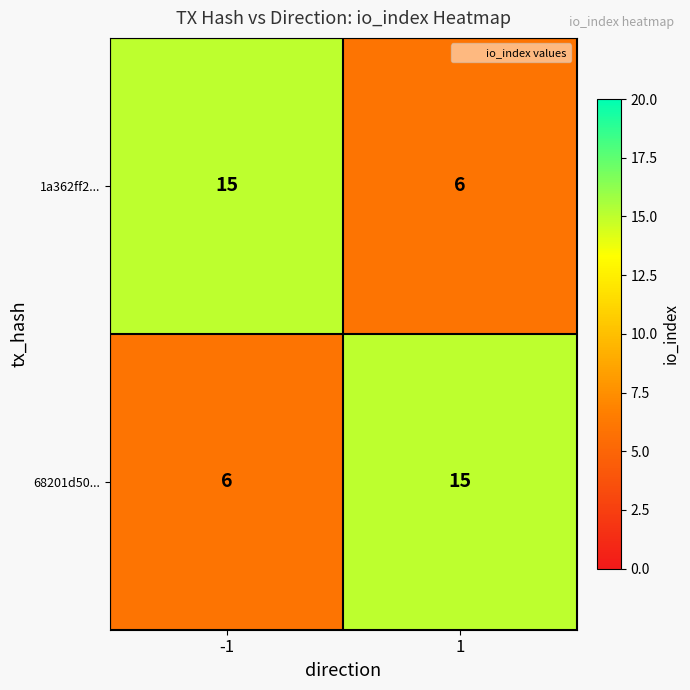

What is the total value across all series at 1?

21